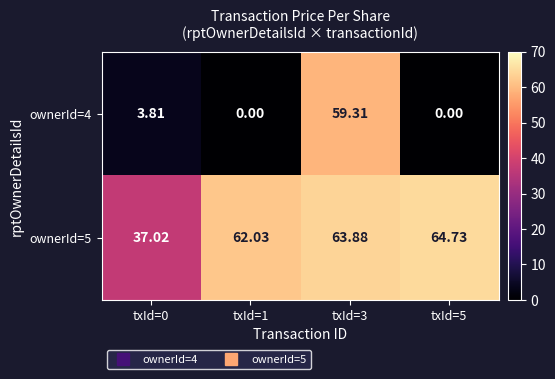

Is the value of ownerId=5 at txId=0 greater than the value of ownerId=4 at txId=0?

Yes